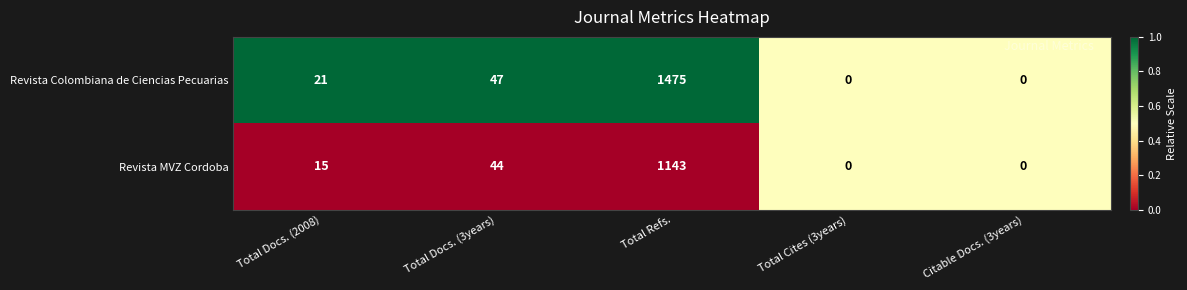

What value does the Revista MVZ Cordoba series have at Total Refs., to the nearest 100?

1100